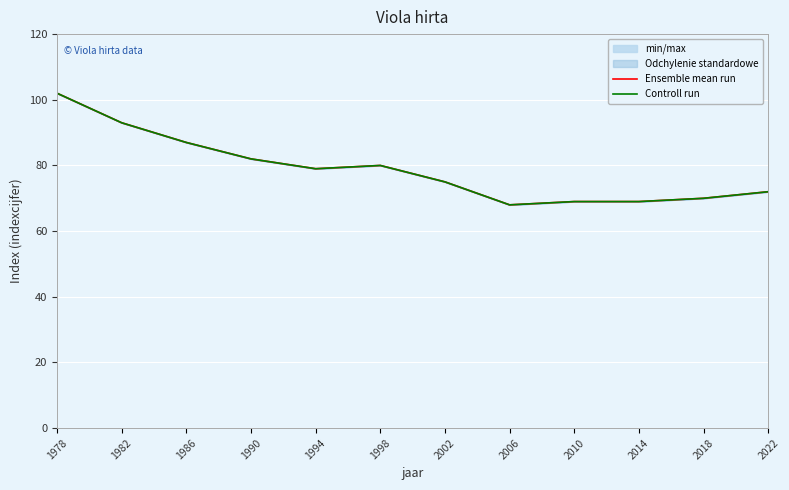

Is it true that Ensemble mean run equals 40 at 2022?

False